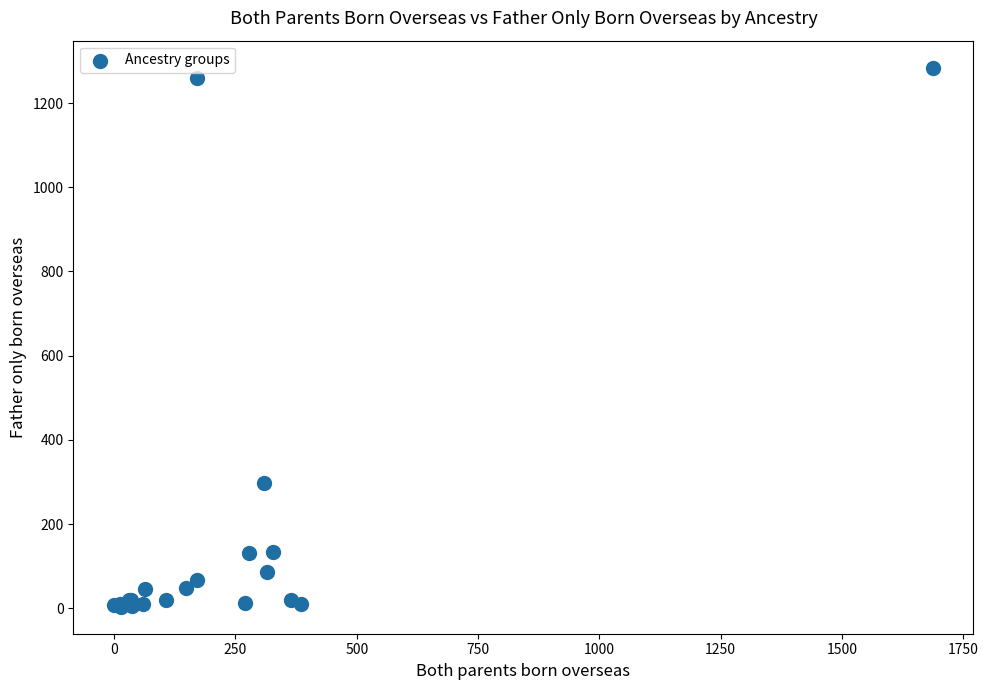

What Y value in the scatter plot is closest to 644?

297